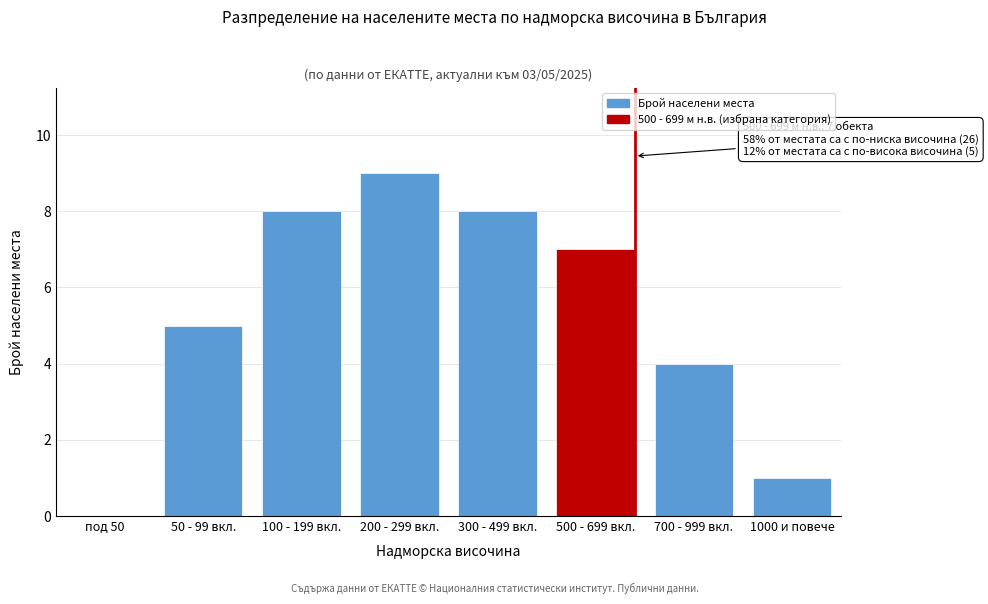

Reading left to right, what are all the values shown in this chart?

под 50=0	50 - 99 вкл.=5	100 - 199 вкл.=8	200 - 299 вкл.=9	300 - 499 вкл.=8	500 - 699 вкл.=7	700 - 999 вкл.=4	1000 и повече=1